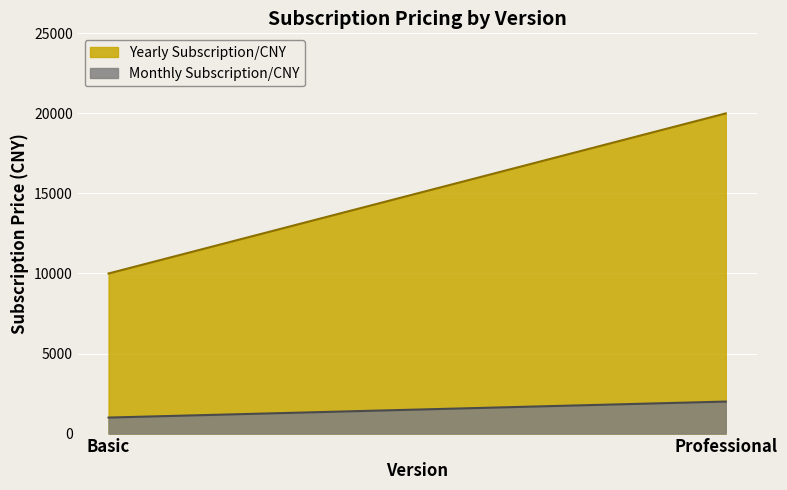

What are all the series names shown in the legend?

Yearly Subscription/CNY, Monthly Subscription/CNY